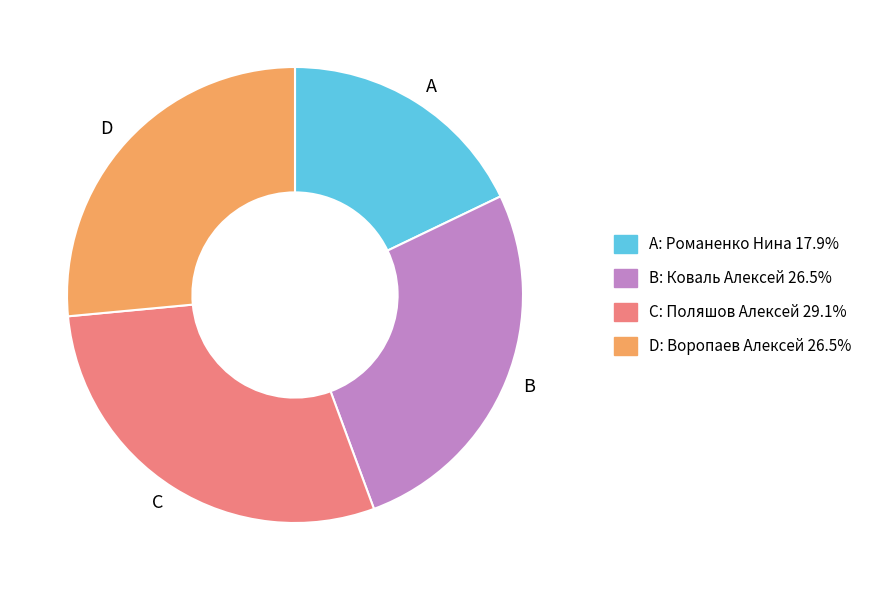

What is the smallest slice in the pie chart?

A